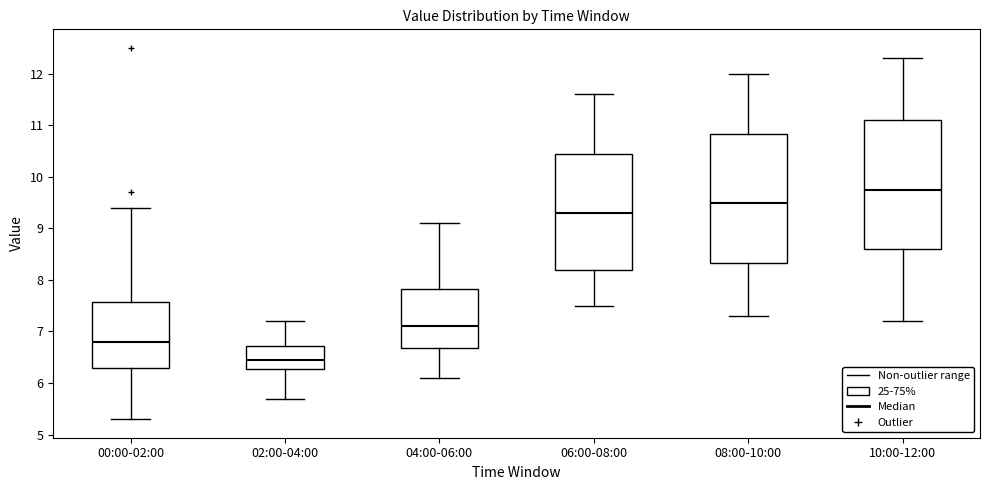

Reading left to right, read every box against the y-axis: the position of its median line, the range the box covers, and the ends of its whiskers. The values are not printed on the chart, so give them approximately, as read against the axis.

00:00-02:00: median 6.8, box 6.3 to 7.6, whiskers 5.3 to 9.4
02:00-04:00: median 6.5, box 6.3 to 6.7, whiskers 5.7 to 7.2
04:00-06:00: median 7.1, box 6.7 to 7.8, whiskers 6.1 to 9.1
06:00-08:00: median 9.3, box 8.2 to 10.5, whiskers 7.5 to 11.6
08:00-10:00: median 9.5, box 8.3 to 10.8, whiskers 7.3 to 12.0
10:00-12:00: median 9.8, box 8.6 to 11.1, whiskers 7.2 to 12.3